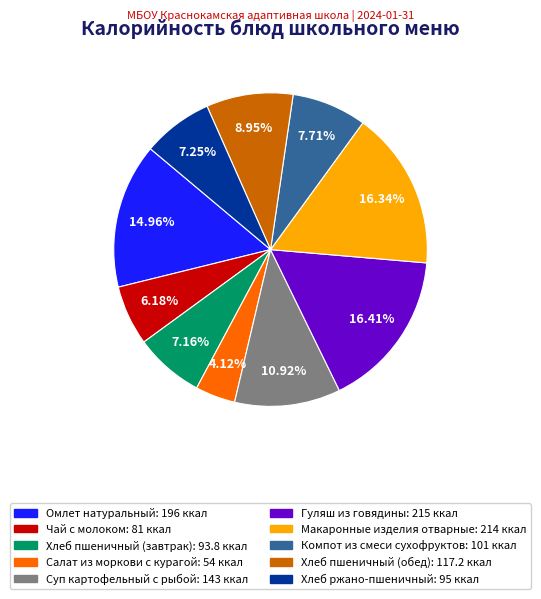

How many slices are in this pie chart?

10